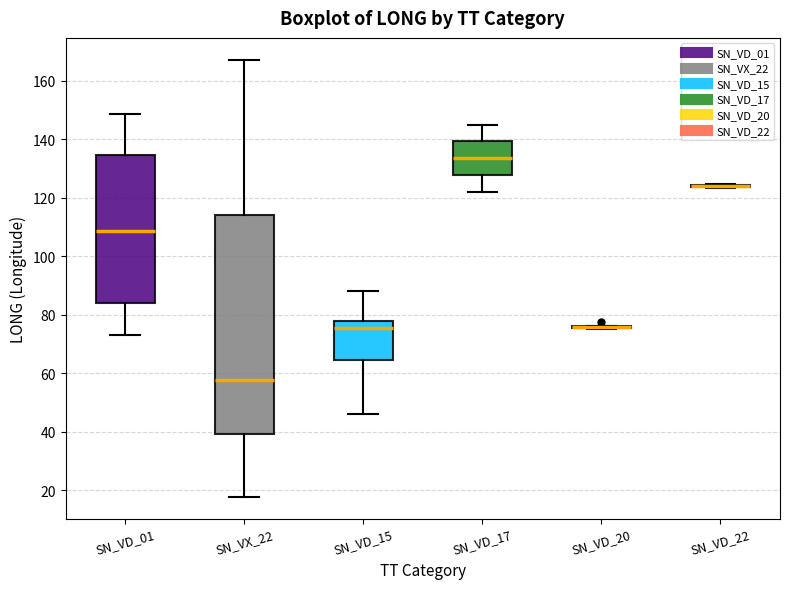

Reading left to right, read every box against the y-axis: the position of its median line, the range the box covers, and the ends of its whiskers. The values are not printed on the chart, so give them approximately, as read against the axis.

SN_VD_01: median 108, box 84 to 134, whiskers 74 to 148
SN_VX_22: median 58, box 40 to 114, whiskers 18 to 168
SN_VD_15: median 76, box 64 to 78, whiskers 46 to 88
SN_VD_17: median 134, box 128 to 140, whiskers 122 to 144
SN_VD_20: box collapsed to a line at 76, whiskers 76 to 76
SN_VD_22: box collapsed to a line at 124, whiskers 124 to 124